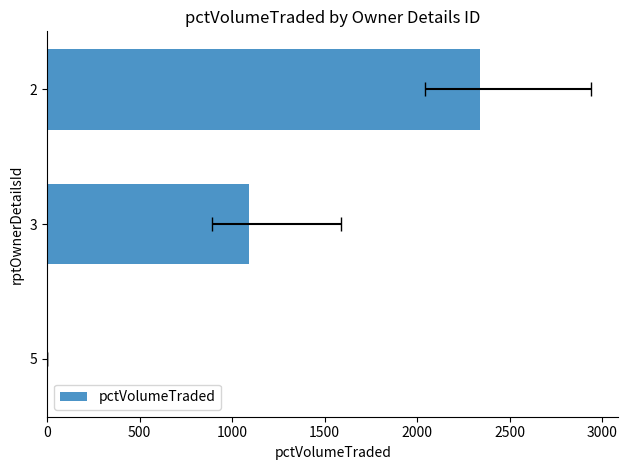

What is the average value?

1143